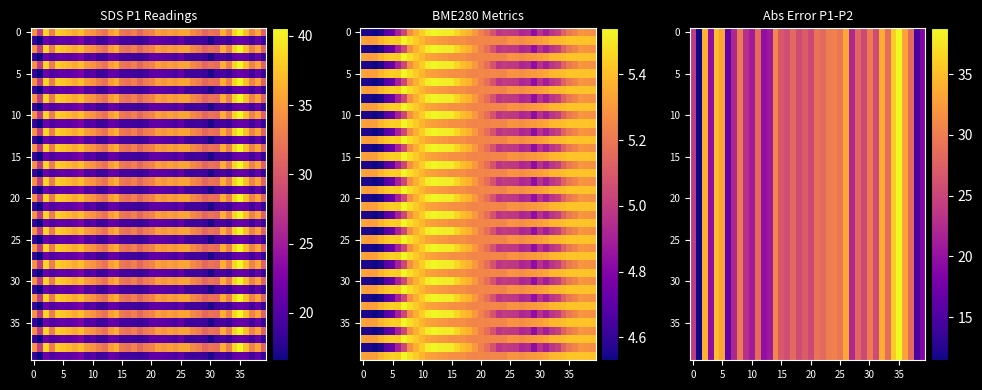

At which category is the sum across all series the highest?

35